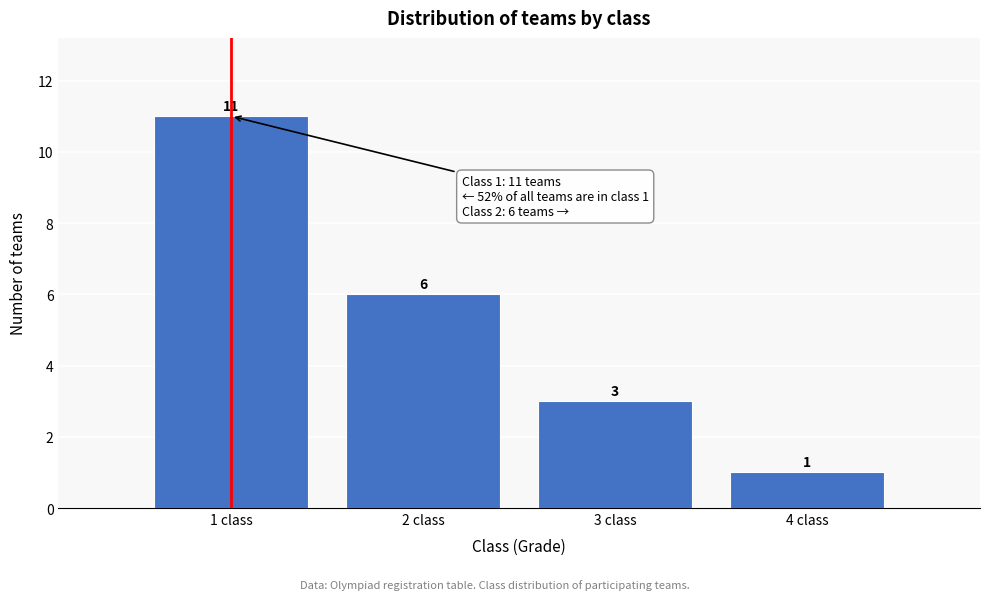

Reading right to left, transcribe all the data shown in this chart.

4 class=1	3 class=3	2 class=6	1 class=11